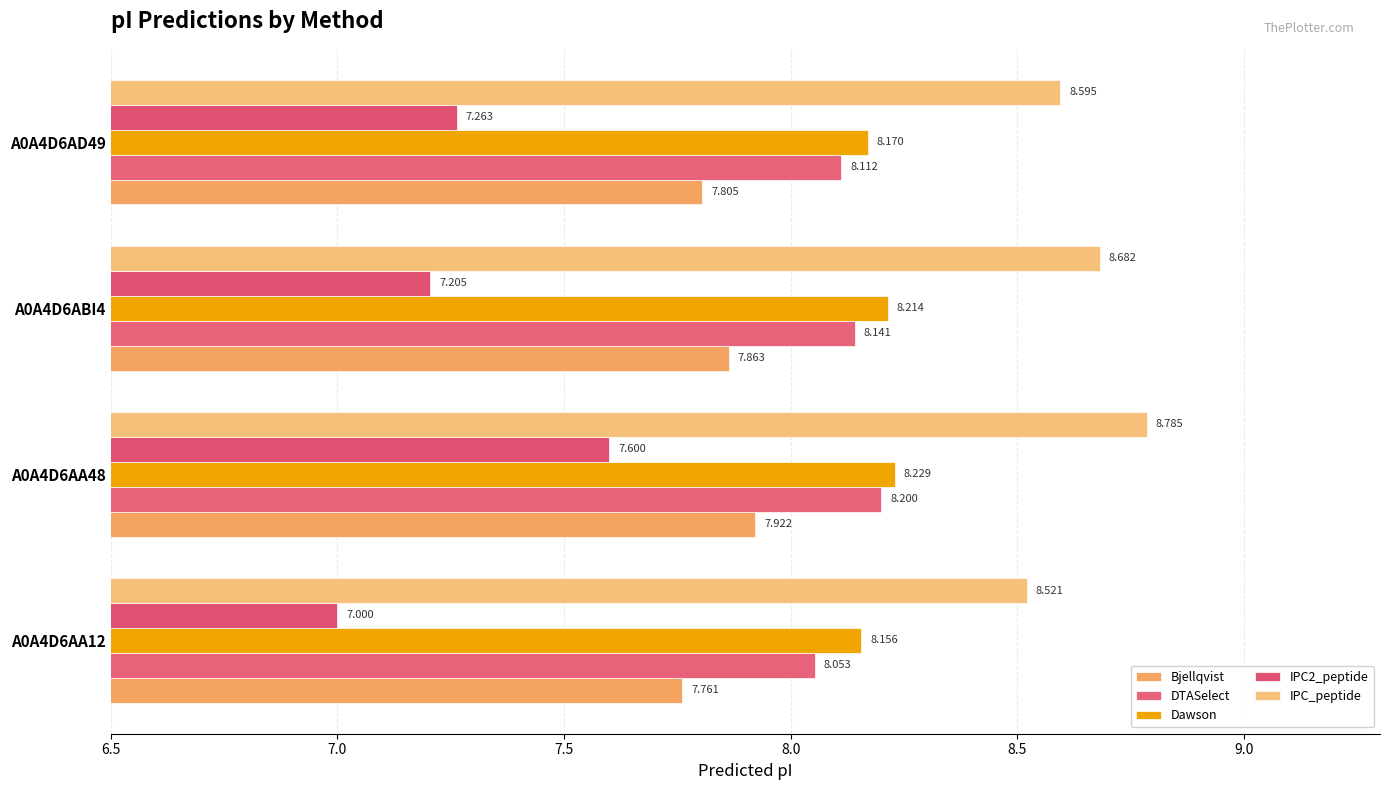

Count the number of categories in the chart.

4